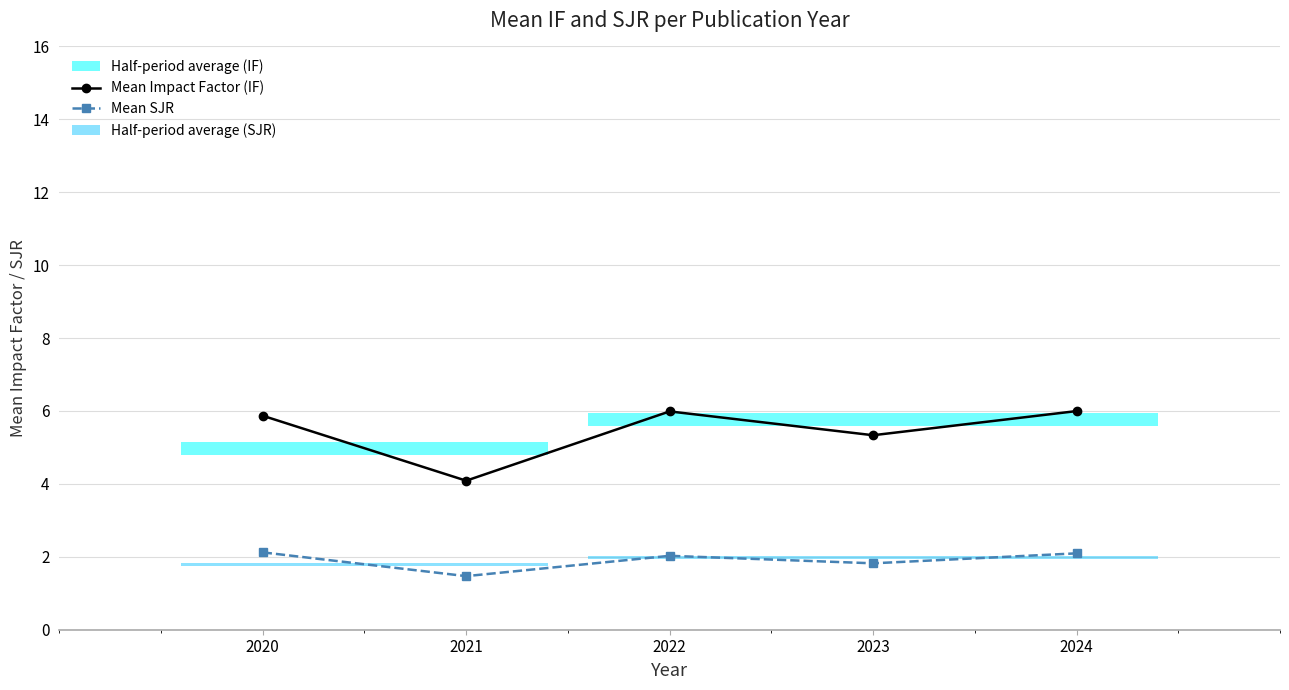

What is the difference between the maximum and minimum values in the Mean Impact Factor (IF) series?

1.9